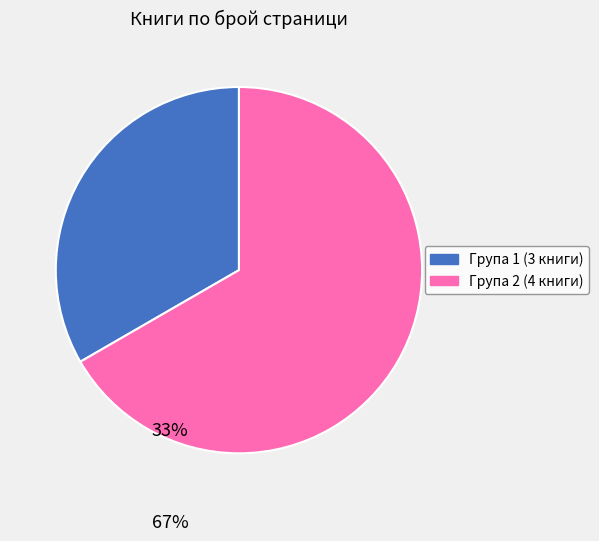

Is there any slice that represents more than half of the pie?

Yes